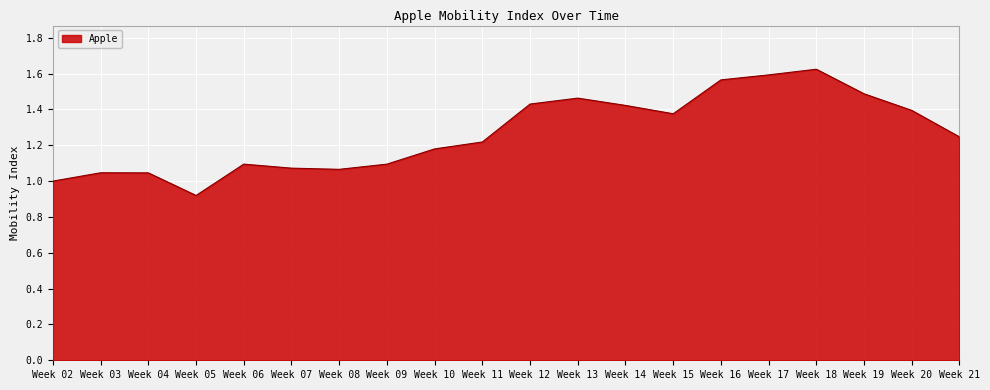

What is the difference between the maximum and minimum values?

0.7